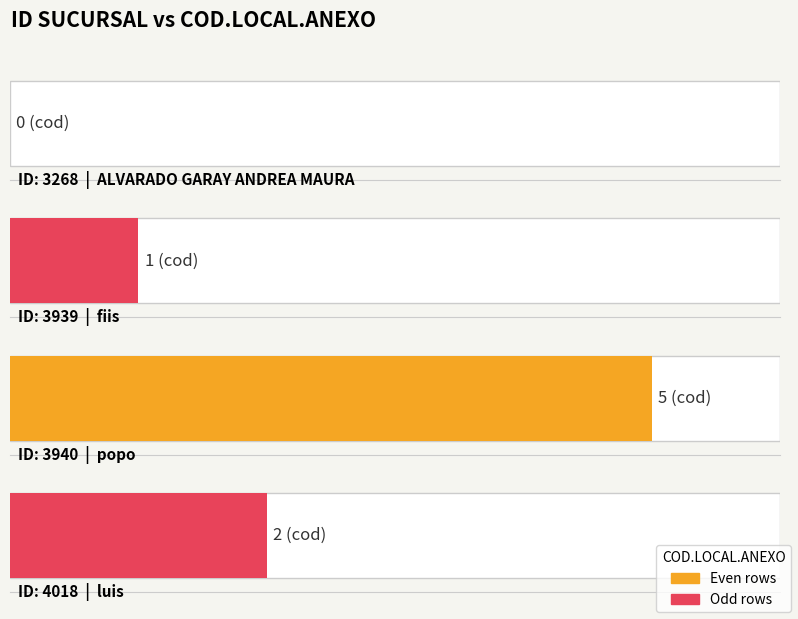

Where does the data first go above 2?

3940